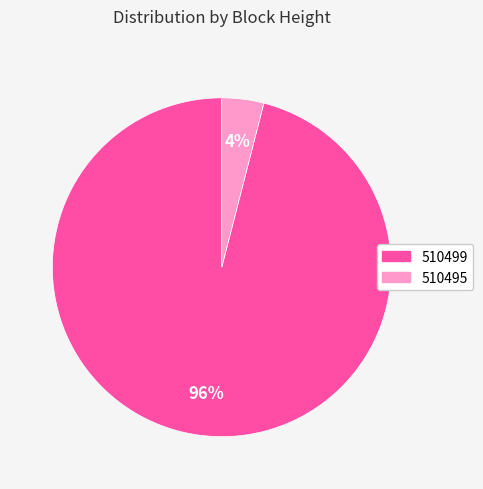

True or false: 510499 accounts for 96% of the total.

True